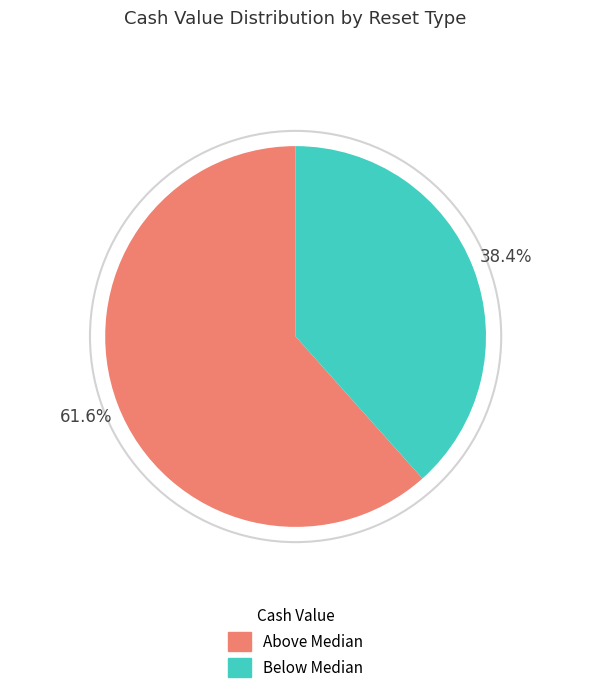

Which category has the smallest portion of the pie?

Below Median